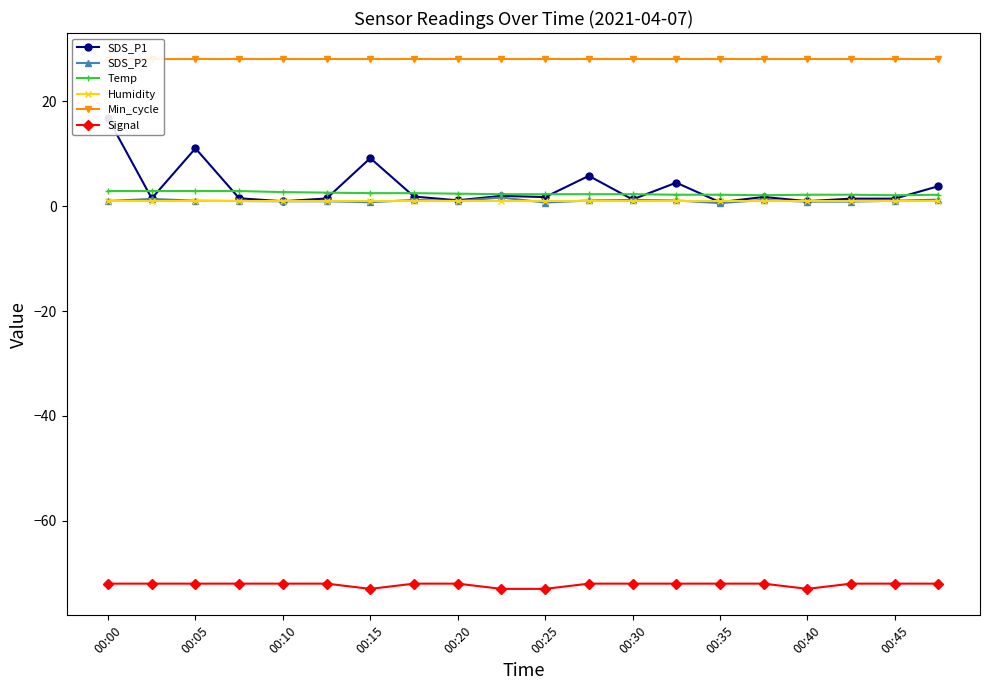

Which series has the widest spread of values?

SDS_P1